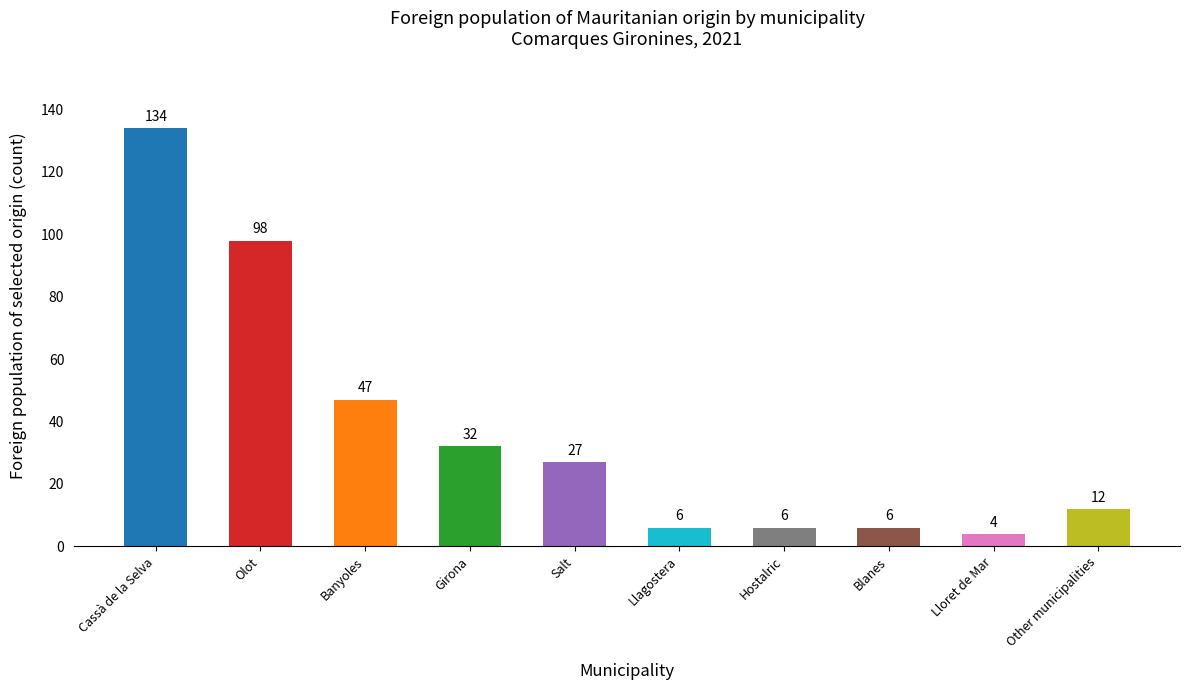

What is the maximum value shown in the chart?

134